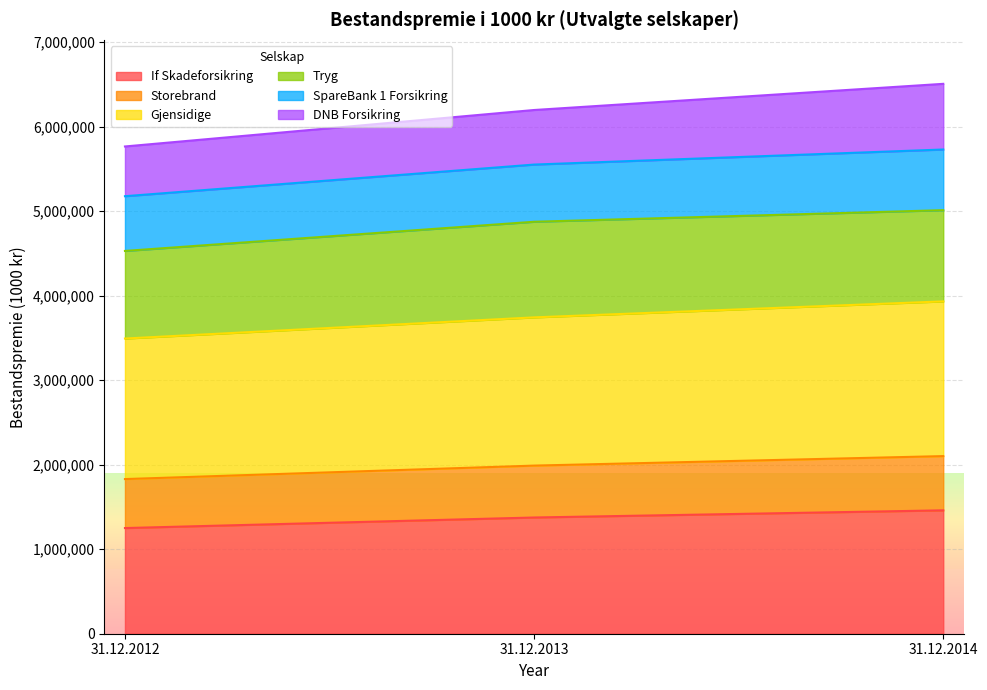

Between 31.12.2013 and 31.12.2012, which is larger?

31.12.2013